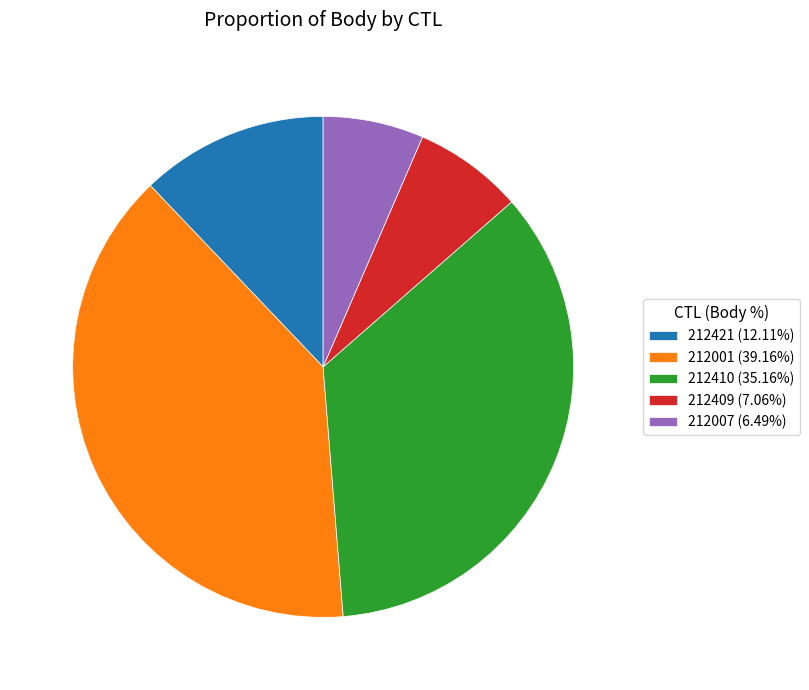

Which category has the smallest portion of the pie?

212007